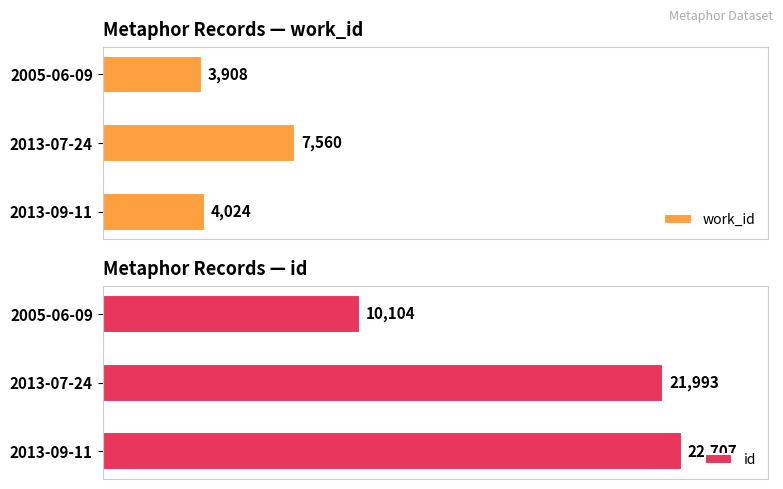

Between 5000 and 10000, which series saw the biggest shift?

work_id